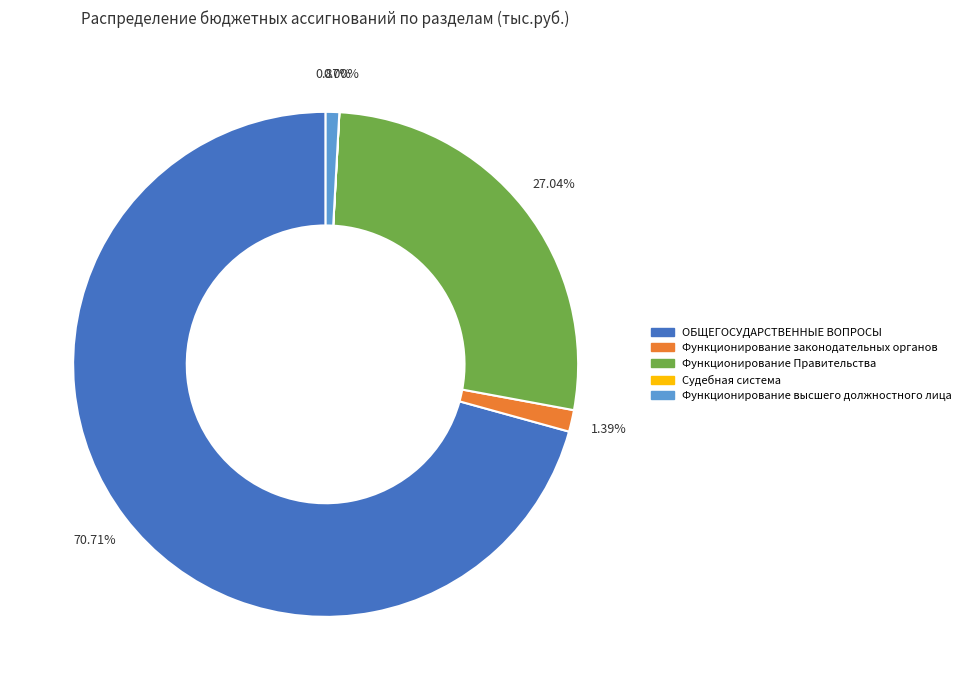

Which category accounts for the majority?

ОБЩЕГОСУДАРСТВЕННЫЕ ВОПРОСЫ